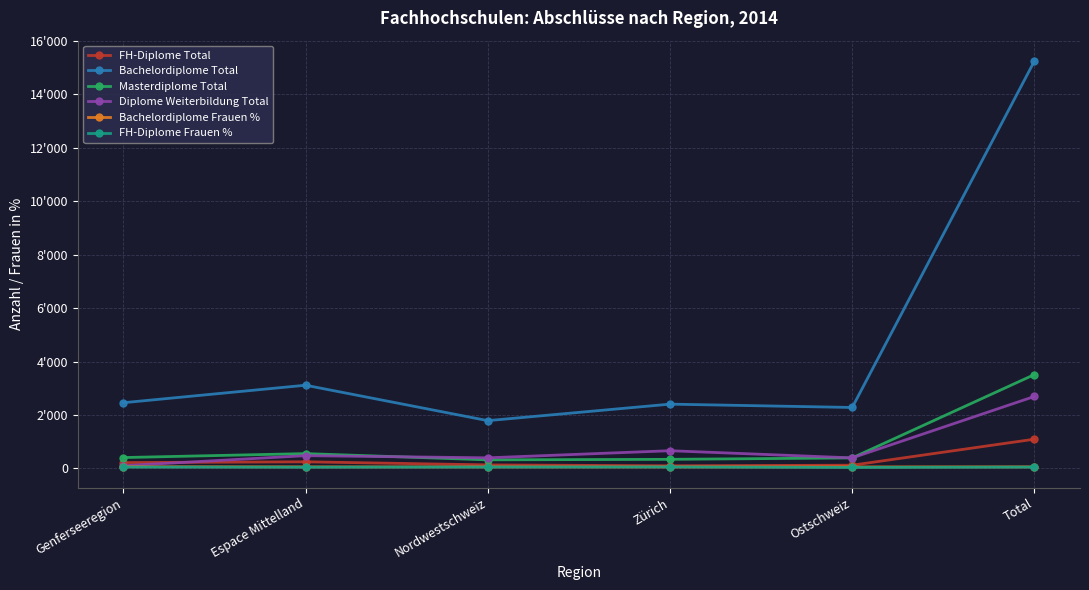

What are all the series names shown in the legend?

FH-Diplome Total, Bachelordiplome Total, Masterdiplome Total, Diplome Weiterbildung Total, Bachelordiplome Frauen %, FH-Diplome Frauen %